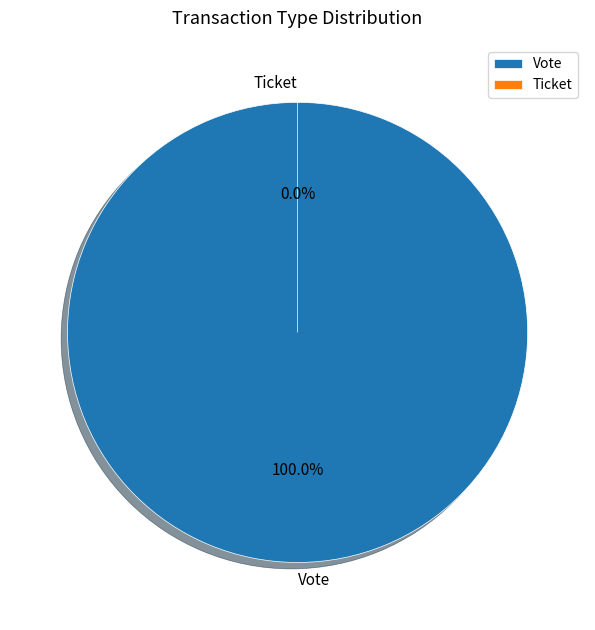

To the nearest percent, what is the difference between the Ticket and Vote slice percentages?

100%